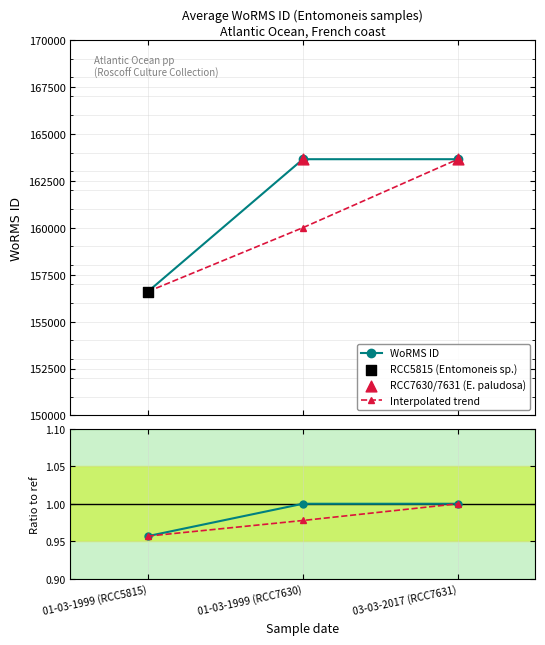

What is the change in value from 01-03-1999 (RCC5815) to 03-03-2017 (RCC7631)?

+7048